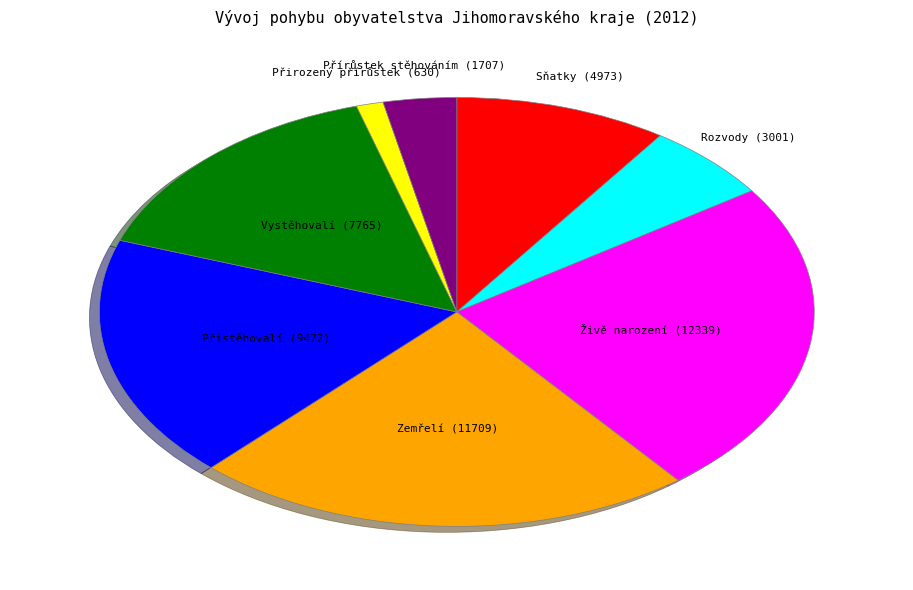

Does any single category account for the majority?

No